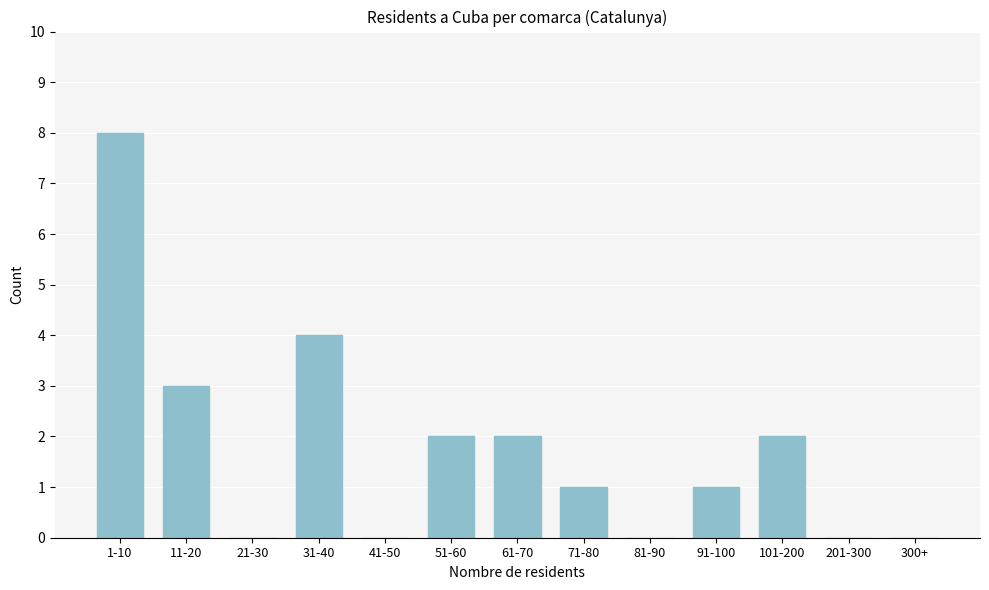

Reading left to right, transcribe all the data shown in this chart.

1-10=8	11-20=3	21-30=0	31-40=4	41-50=0	51-60=2	61-70=2	71-80=1	81-90=0	91-100=1	101-200=2	201-300=0	300+=0